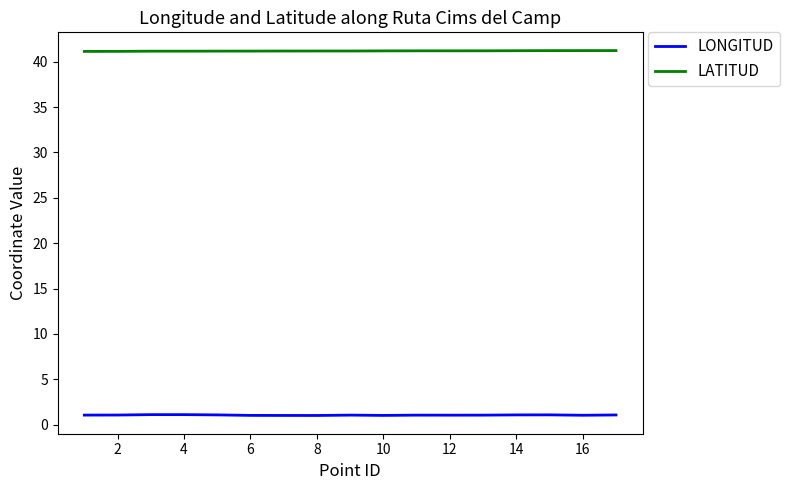

True or false: LONGITUD and LATITUD intersect in this chart.

False